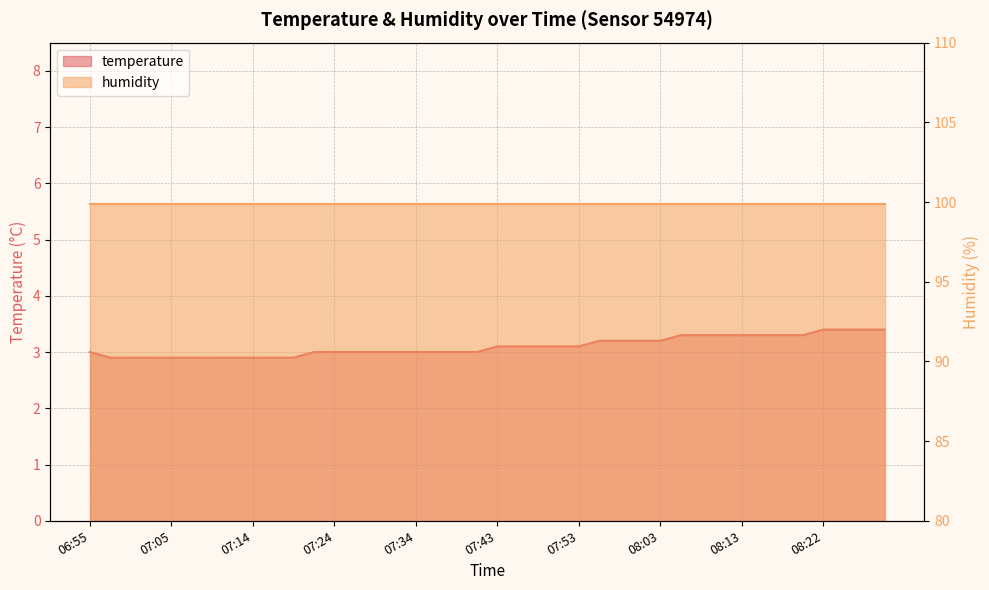

Which has a higher value, 07:09 or 08:01?

08:01